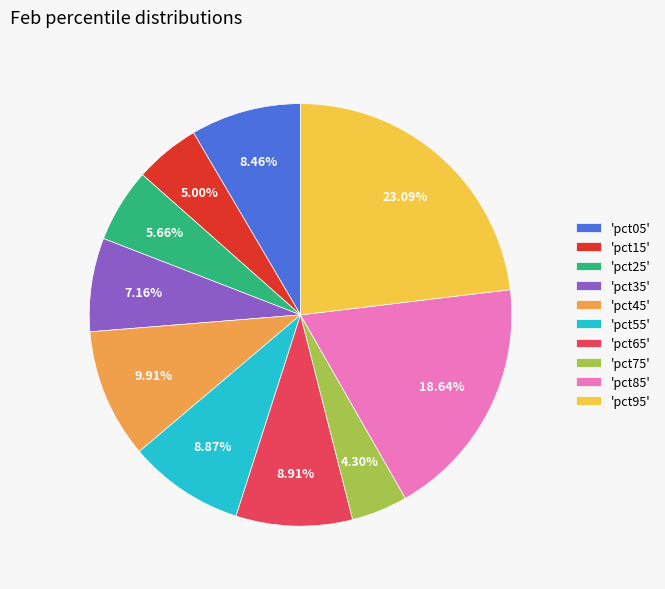

Is the sum of 'pct05' and 'pct85' greater than half?

No